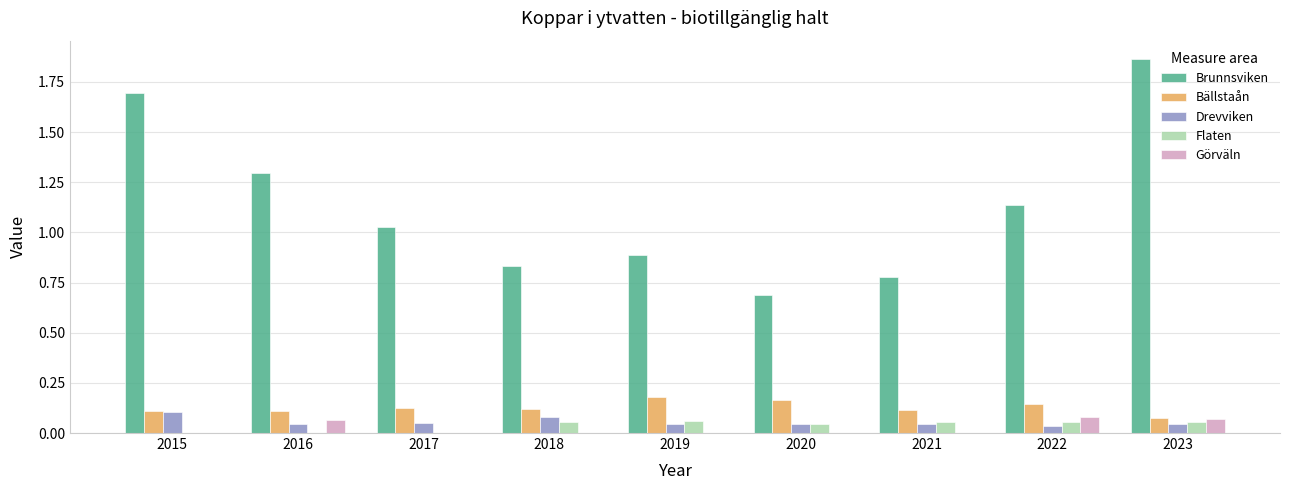

What are all the series names shown in the legend?

Brunnsviken, Bällstaån, Drevviken, Flaten, Görväln